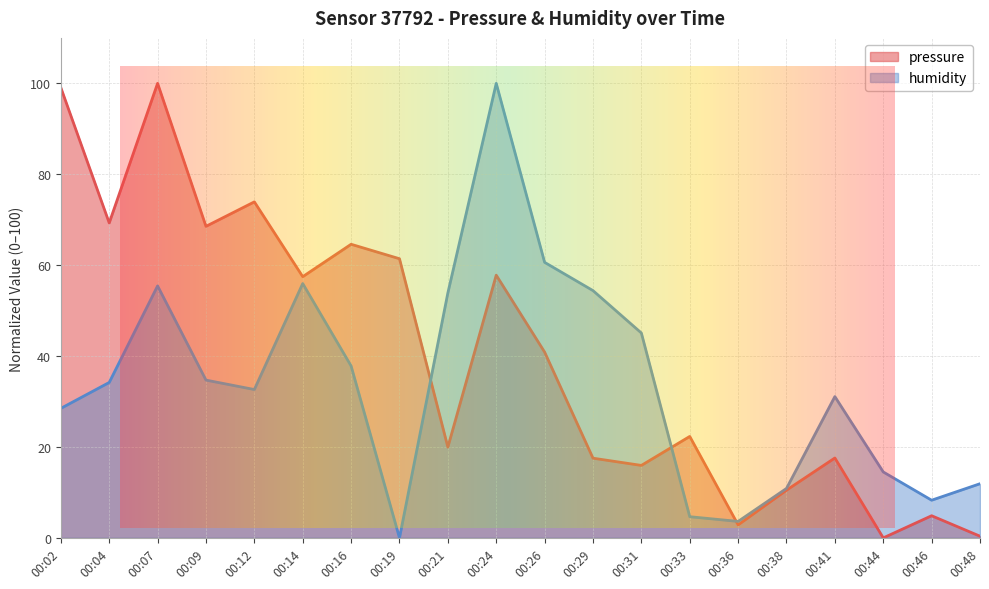

How many data points in humidity are less than 34?

10